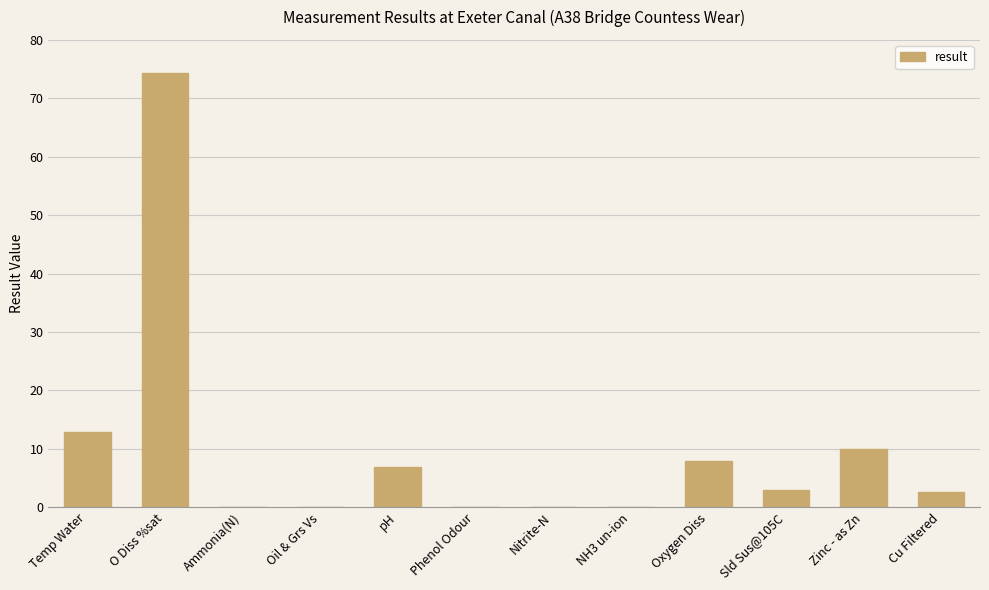

Approximately how many times larger is the value at Cu Filtered compared to Sld Sus@105C?

0.9